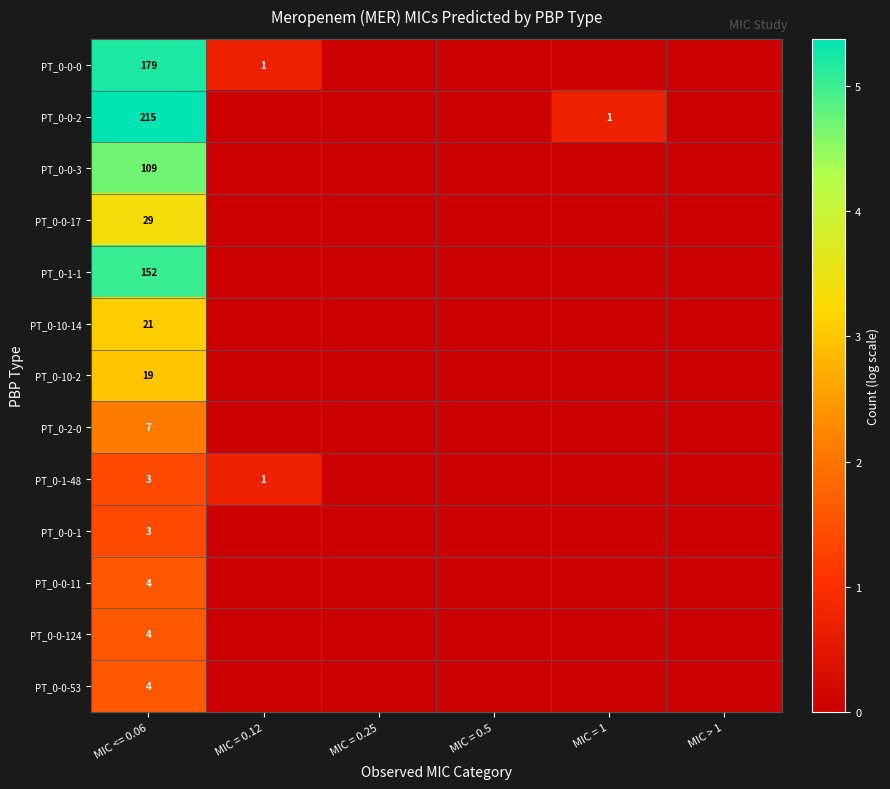

What is the total value across all series at MIC <= 0.06?

749